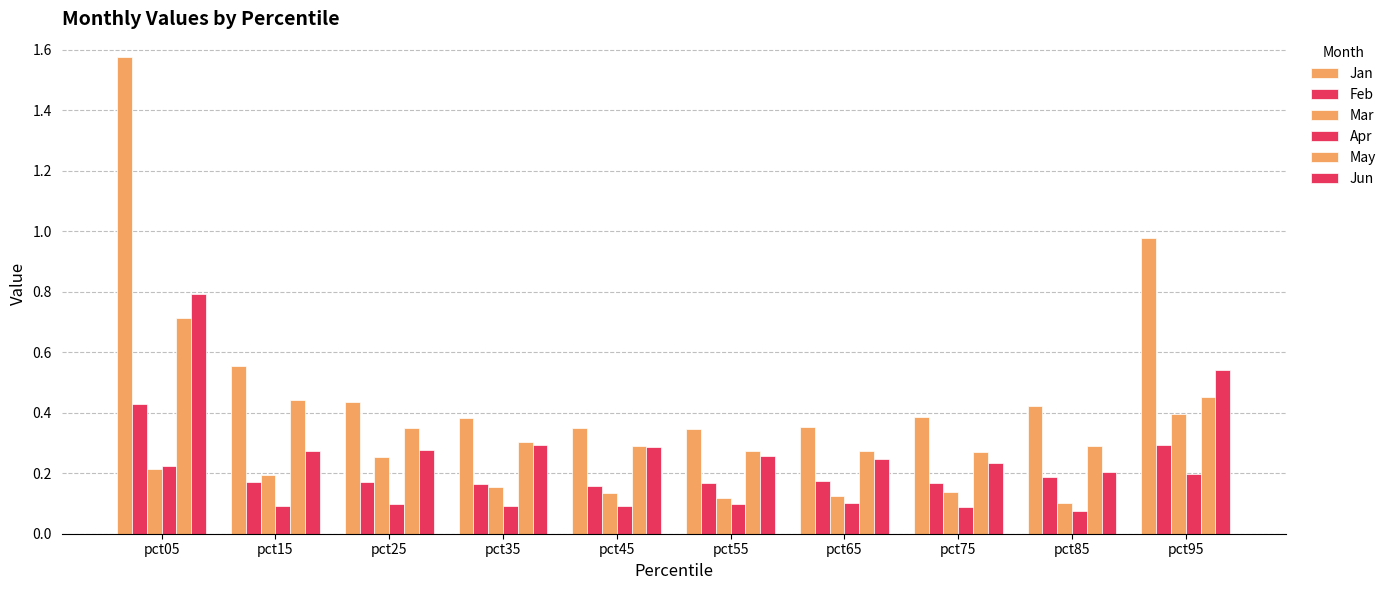

How many groups of bars are there?

10